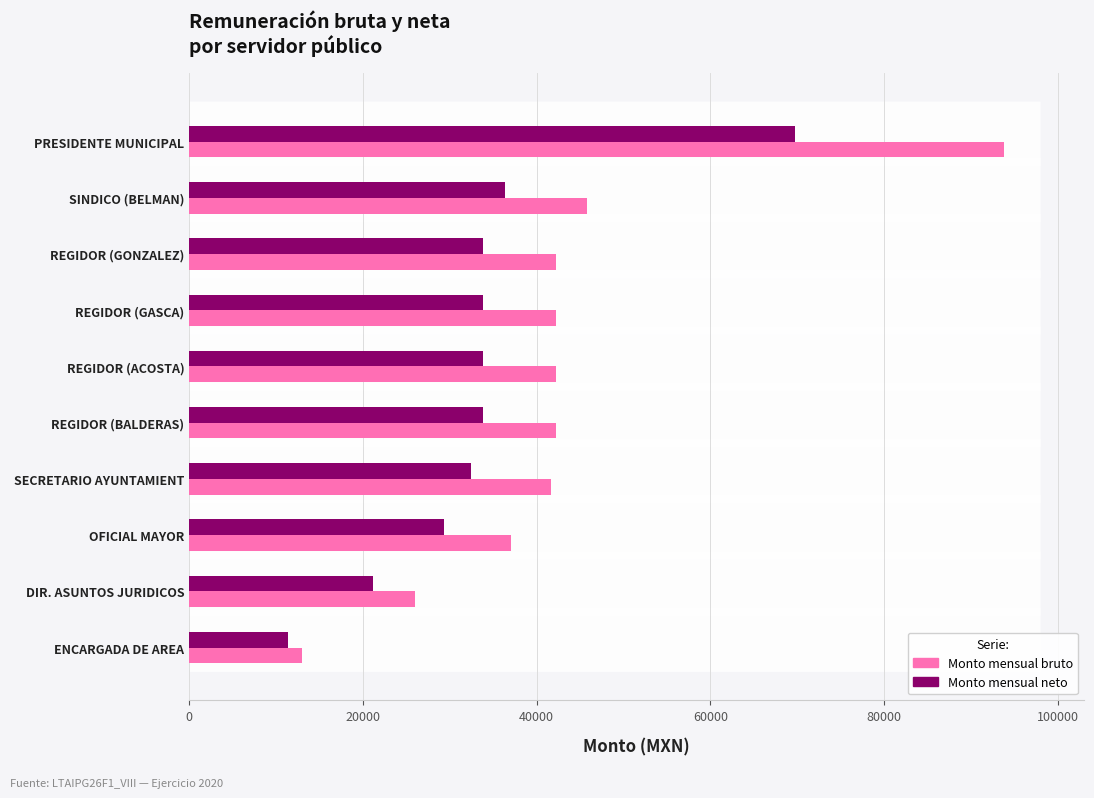

The Monto mensual bruto series shows 21957 at ENCARGADA DE AREA. True or false?

False